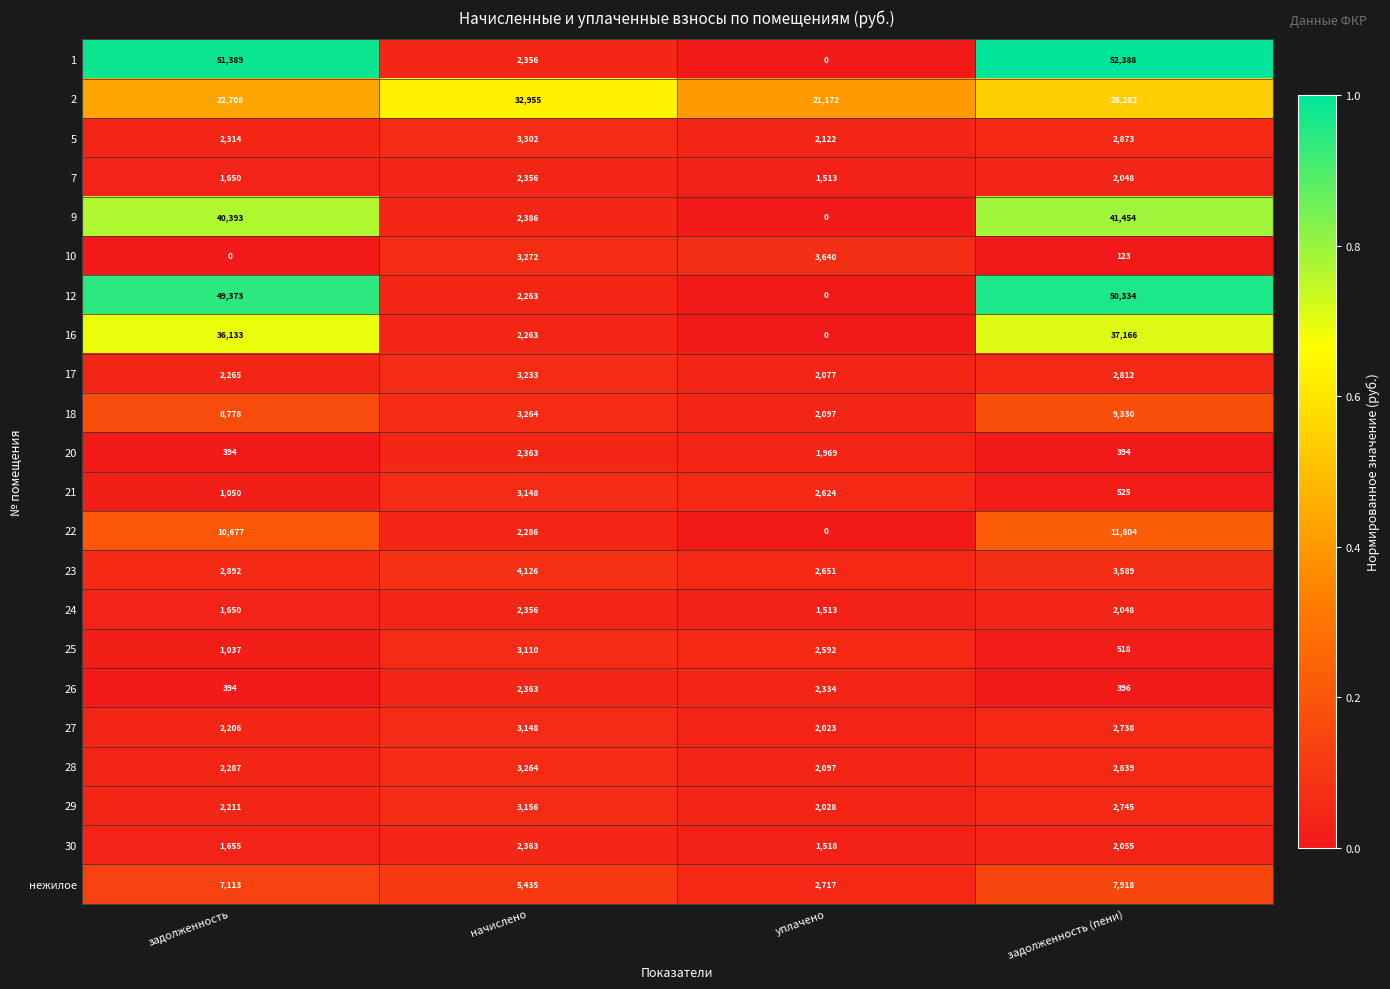

List the labels in order of 12 value, largest first.

задолженность (пени), задолженность, начислено, уплачено